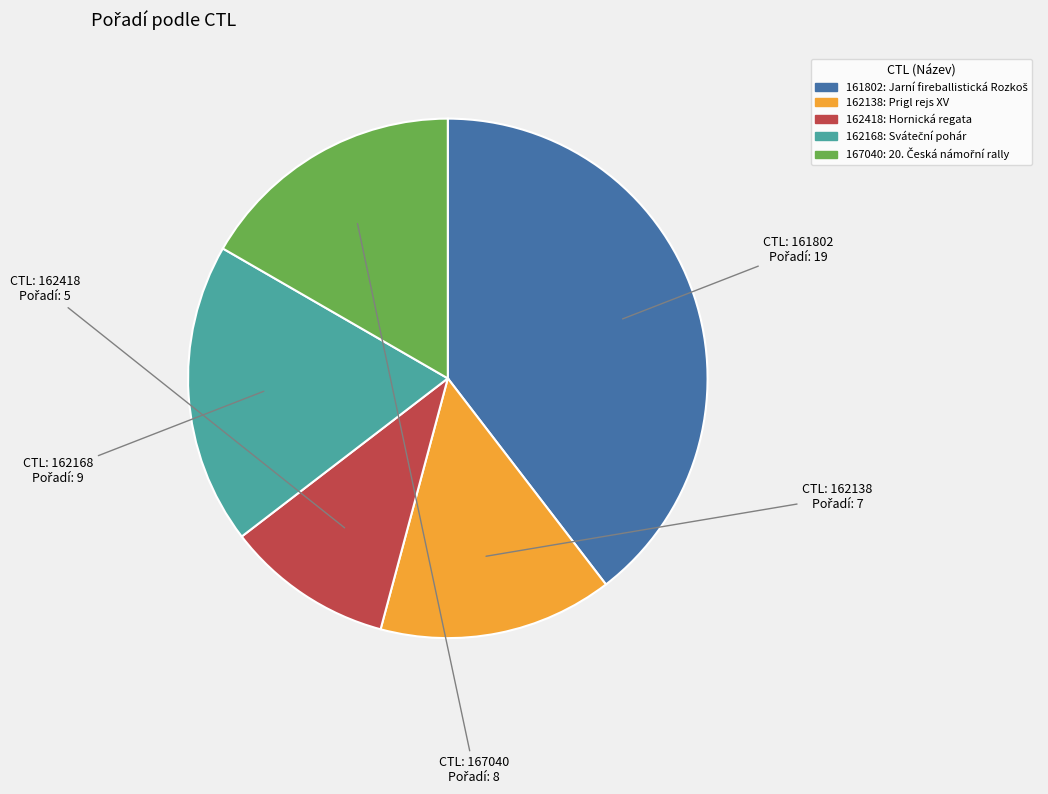

Do 162138 and 161802 together represent more than half of the pie?

Yes